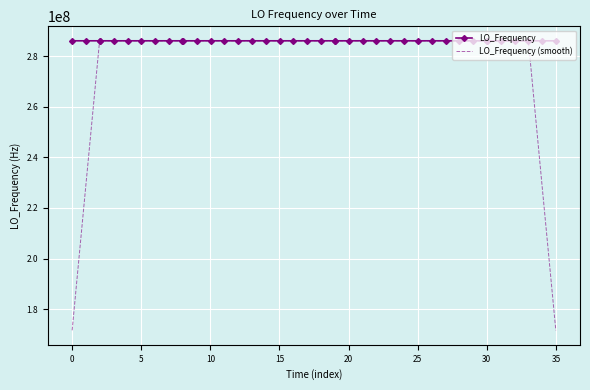

Rank the series by their average value, from highest to lowest.

LO_Frequency, LO_Frequency (smooth)